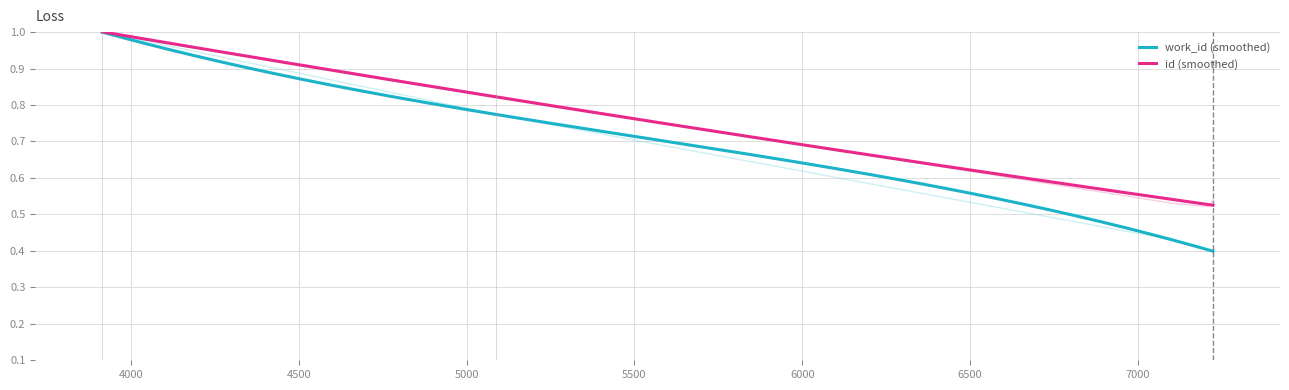

What is the minimum value for id?

0.5